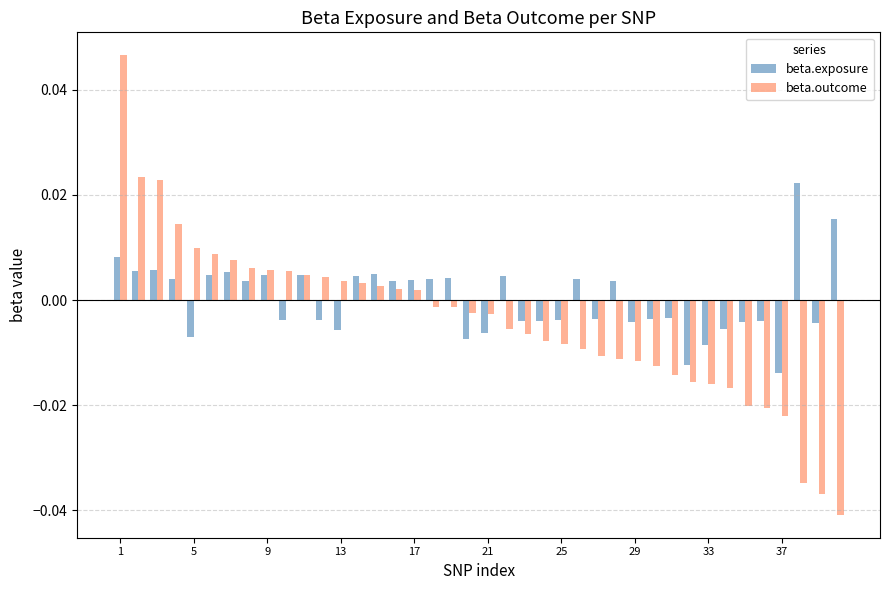

At how many categories does at least one series exceed 0?

24